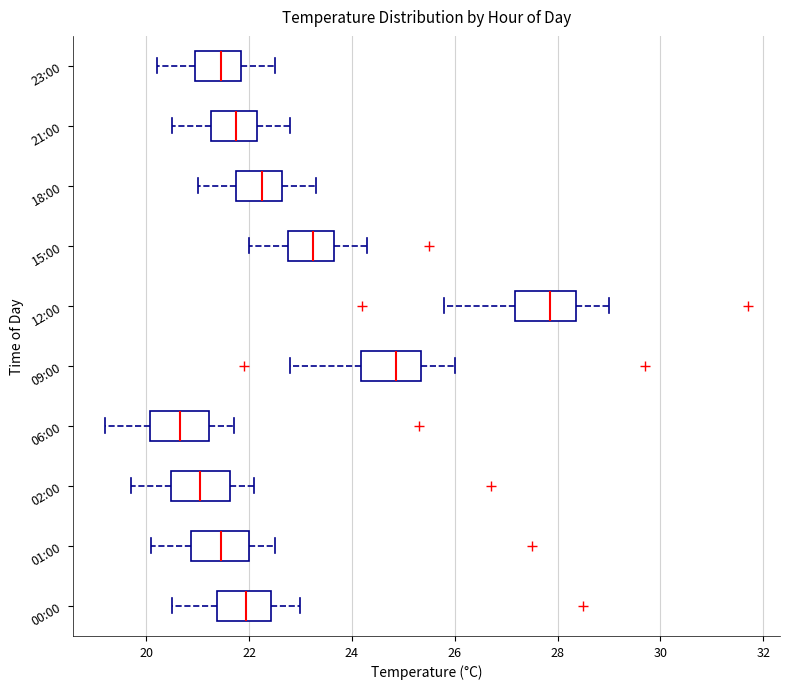

Which box has the furthest to the right median line?

12:00